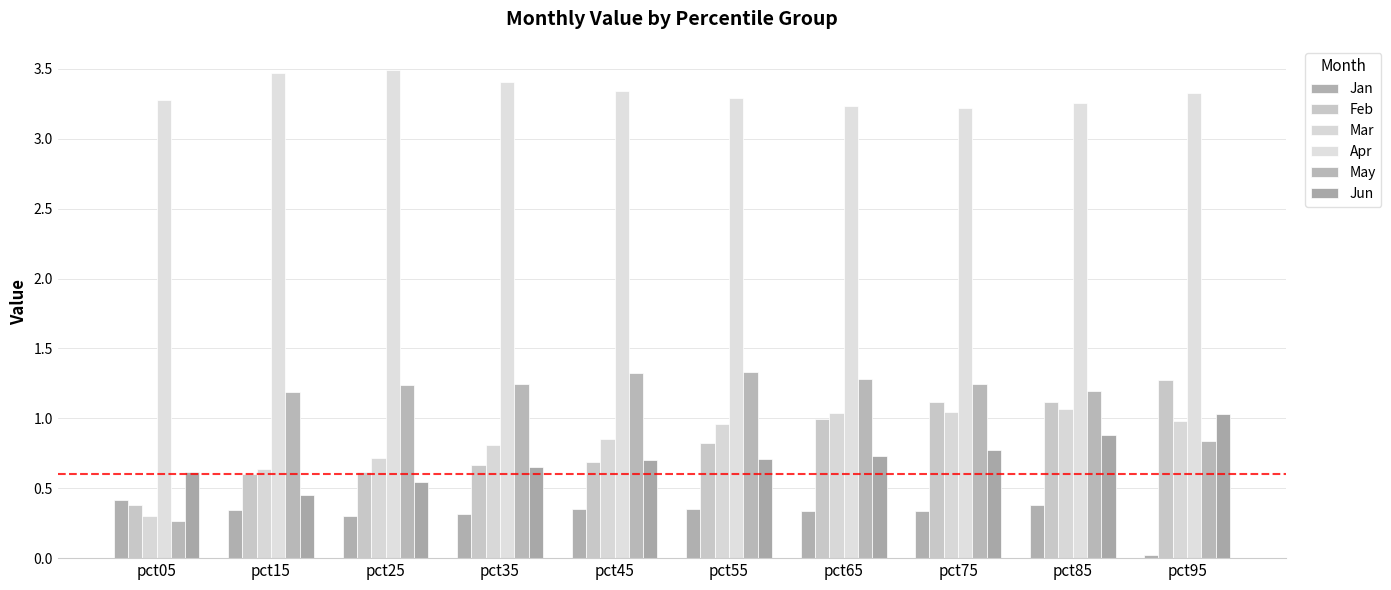

Which has a higher value, pct55 or pct05?

pct05